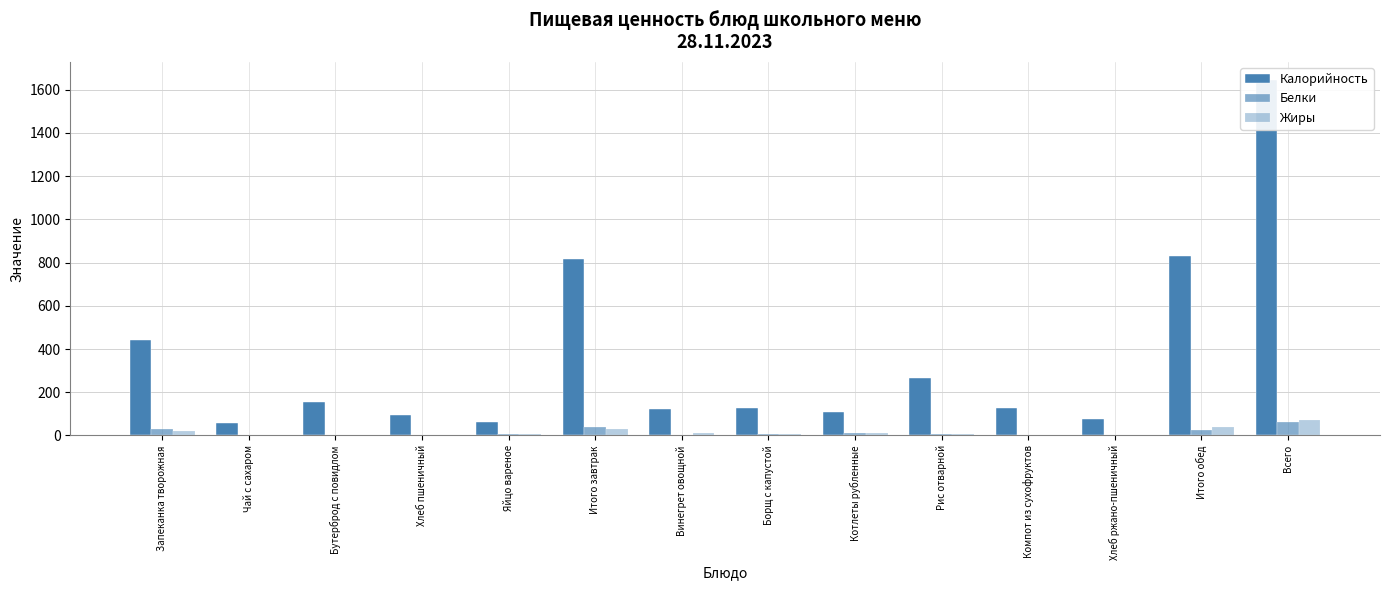

Rank the series at Бутерброд с повидлом from lowest to highest value.

Белки, Жиры, Калорийность